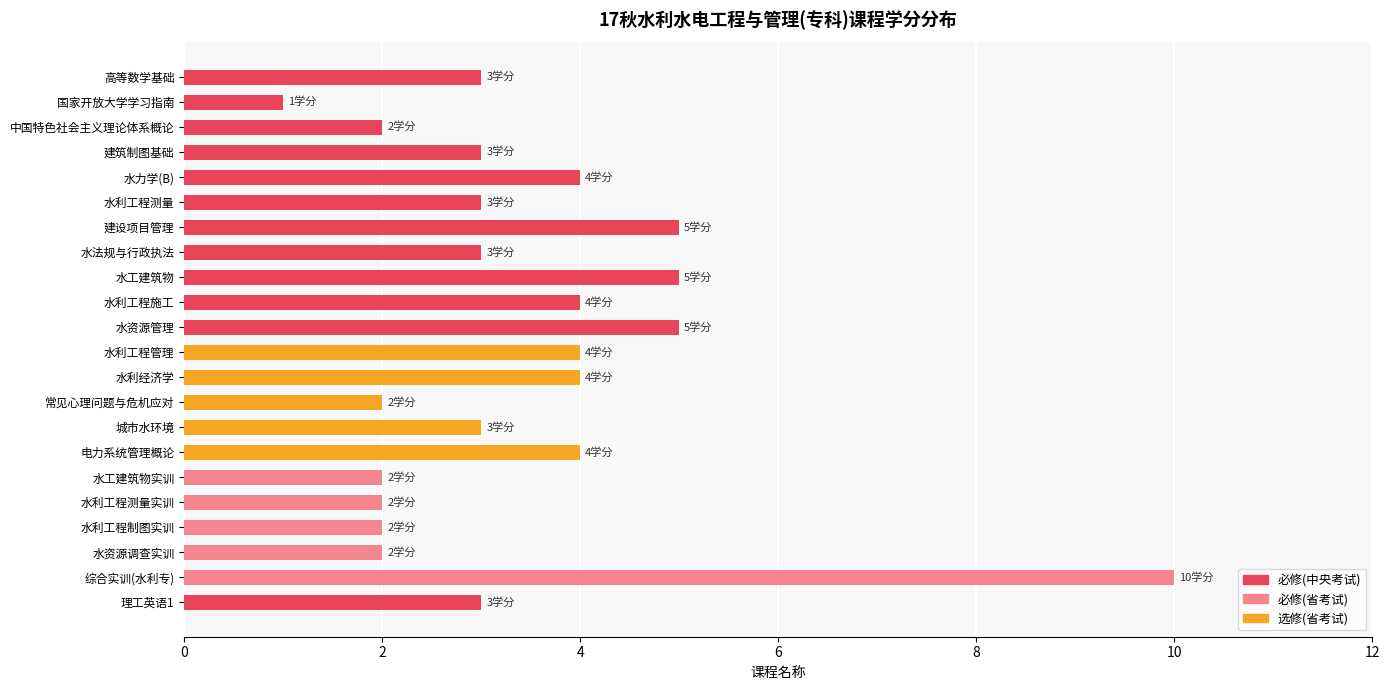

Count the number of data series in this chart.

1